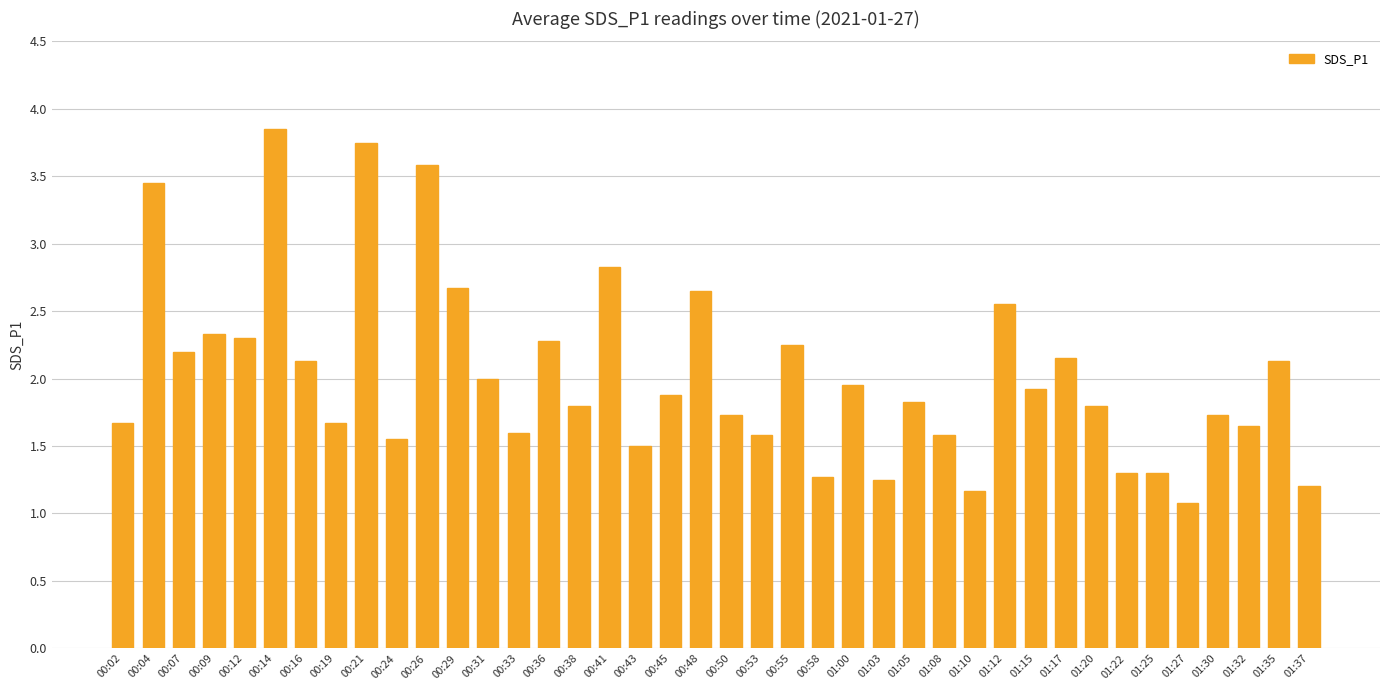

True or false: the data shows 2.5 at 00:50.

False